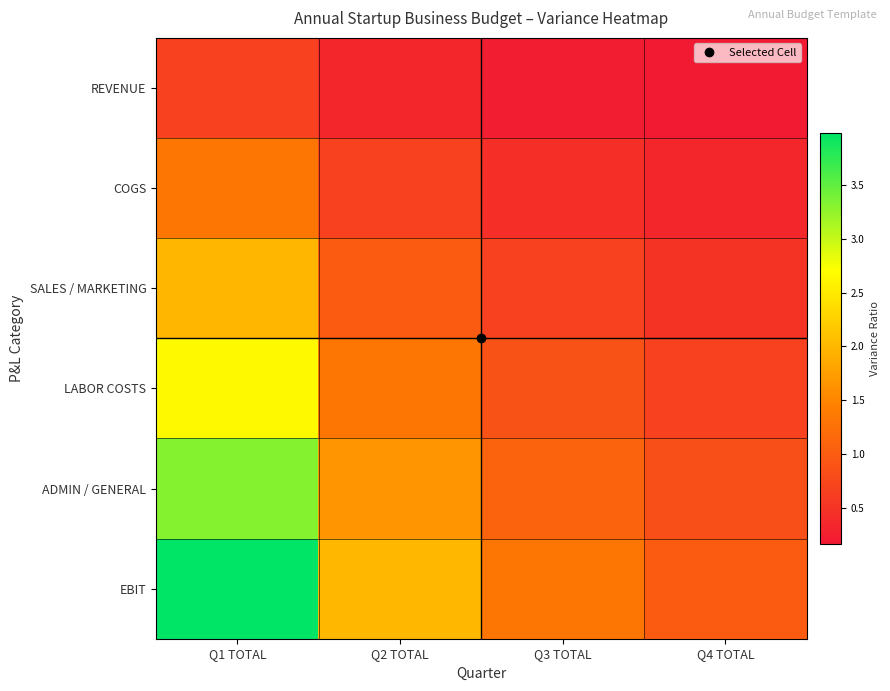

Rank the series at Q1 TOTAL from highest to lowest value.

EBIT, ADMIN / GENERAL, LABOR COSTS, SALES / MARKETING, COGS, REVENUE